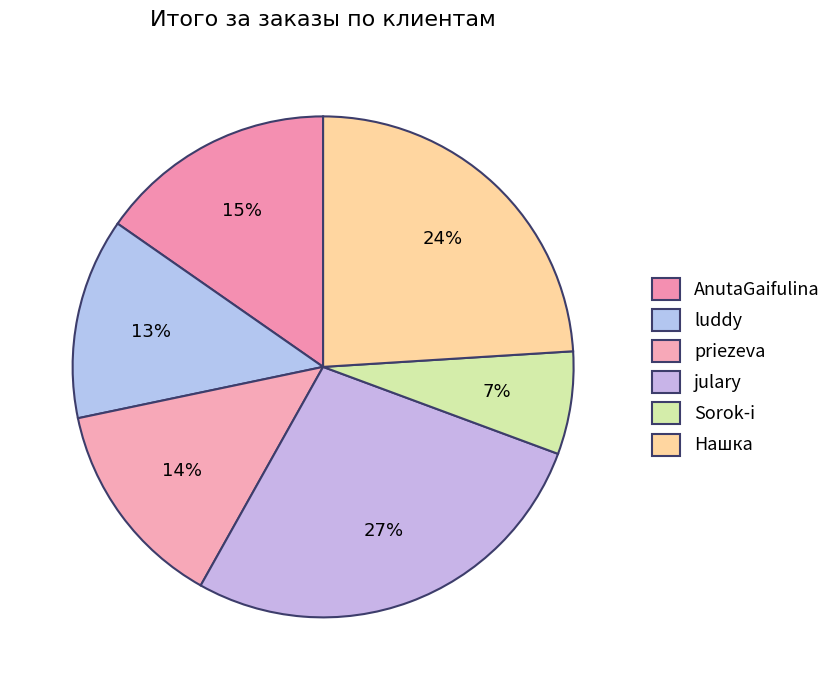

Count the number of slices in the pie.

6